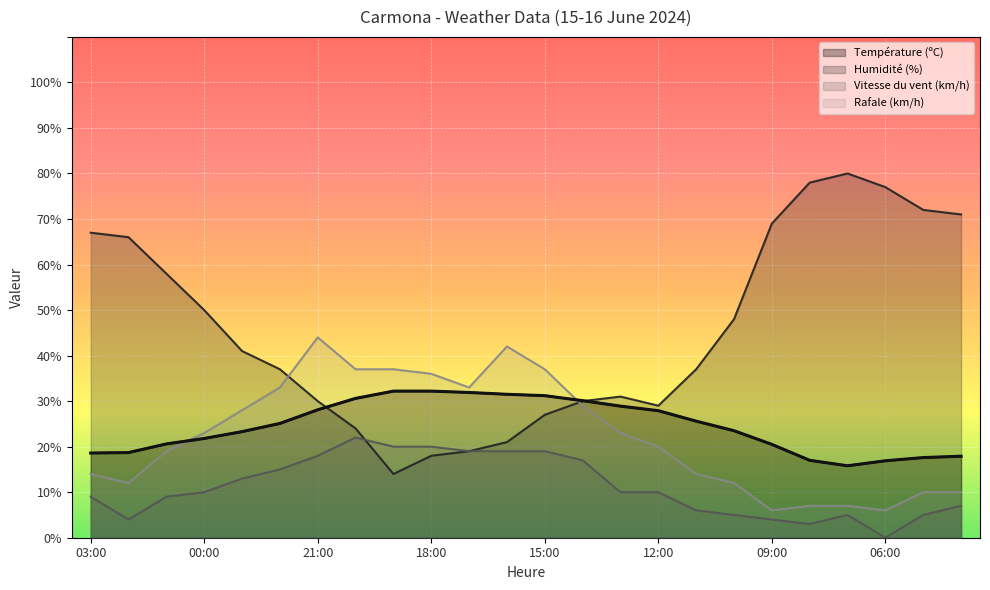

What is the label of the 9th point from the left?

19:00